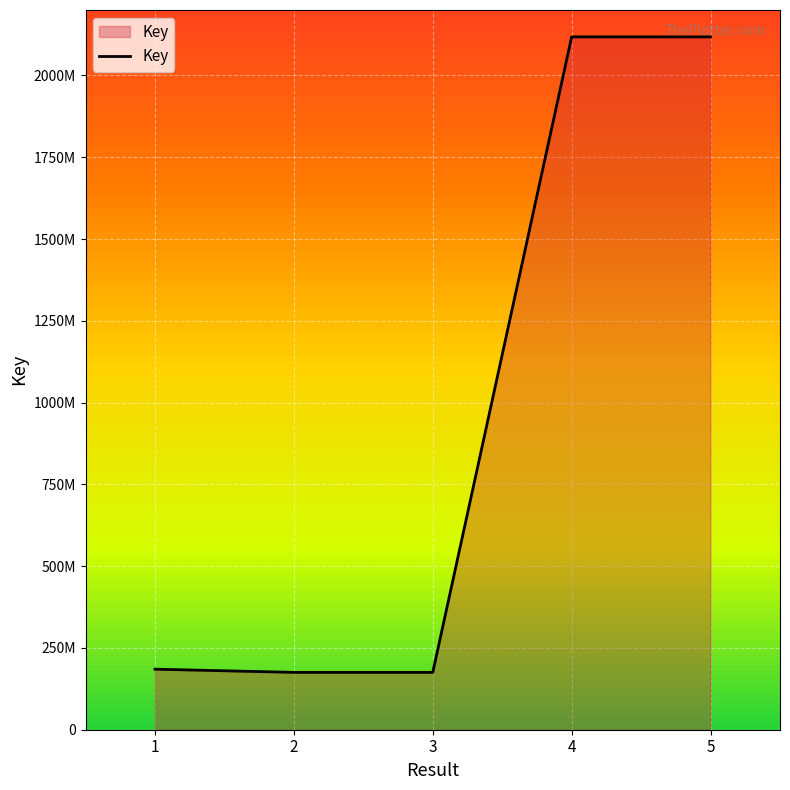

What is the sum of the values at 1 and 5?

2302897583